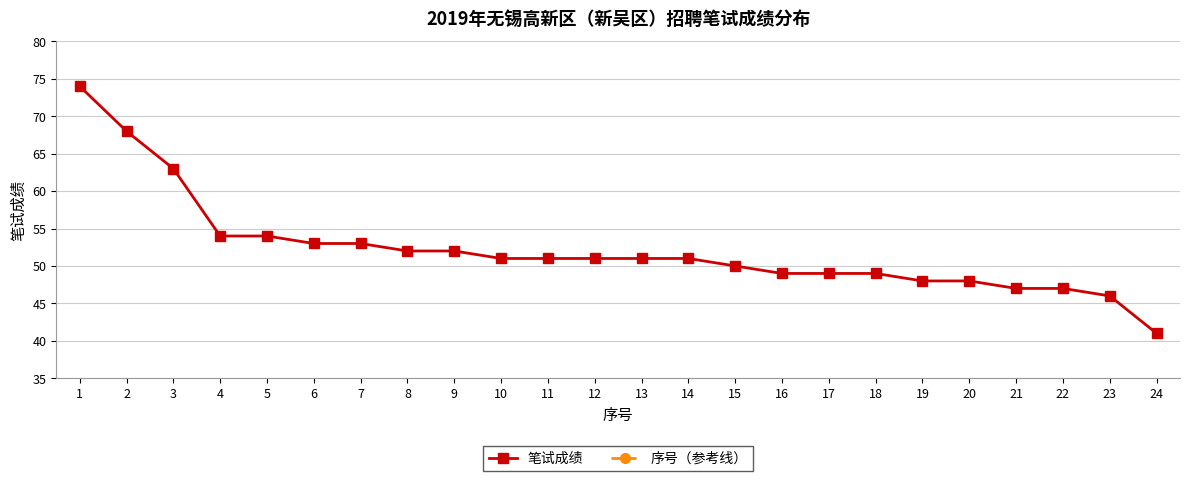

What is the sum of the 笔试成绩 values at 14 and 4?

105